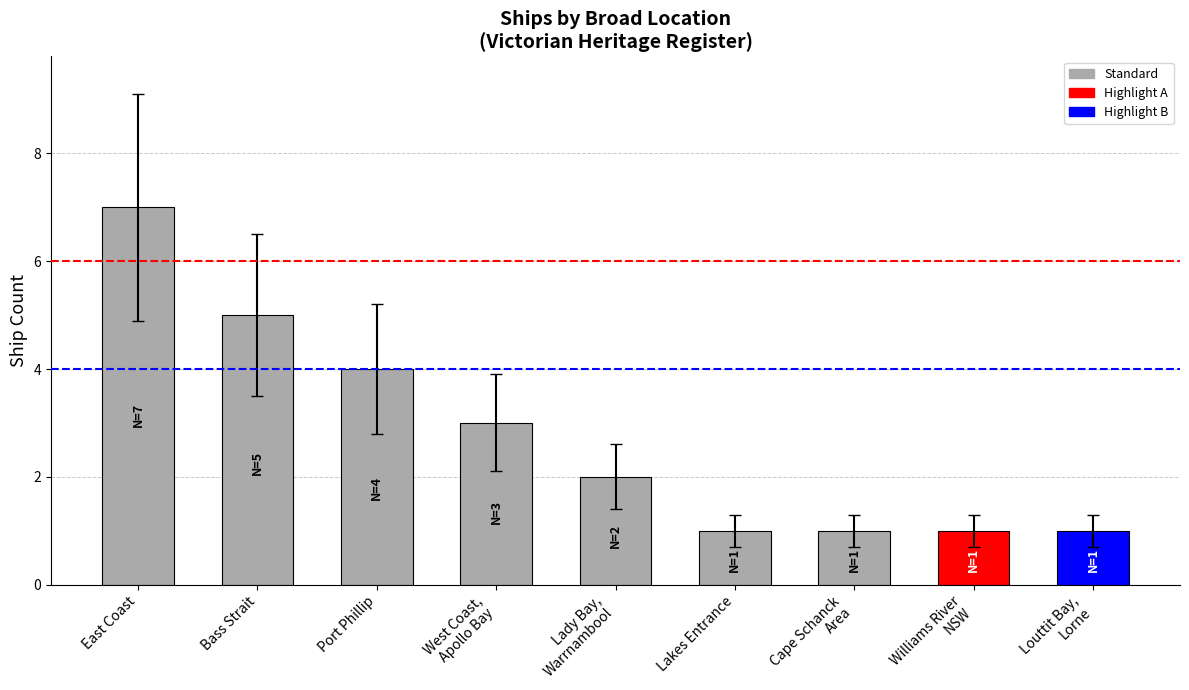

Where is the data nearest to the value 4?

Port Phillip